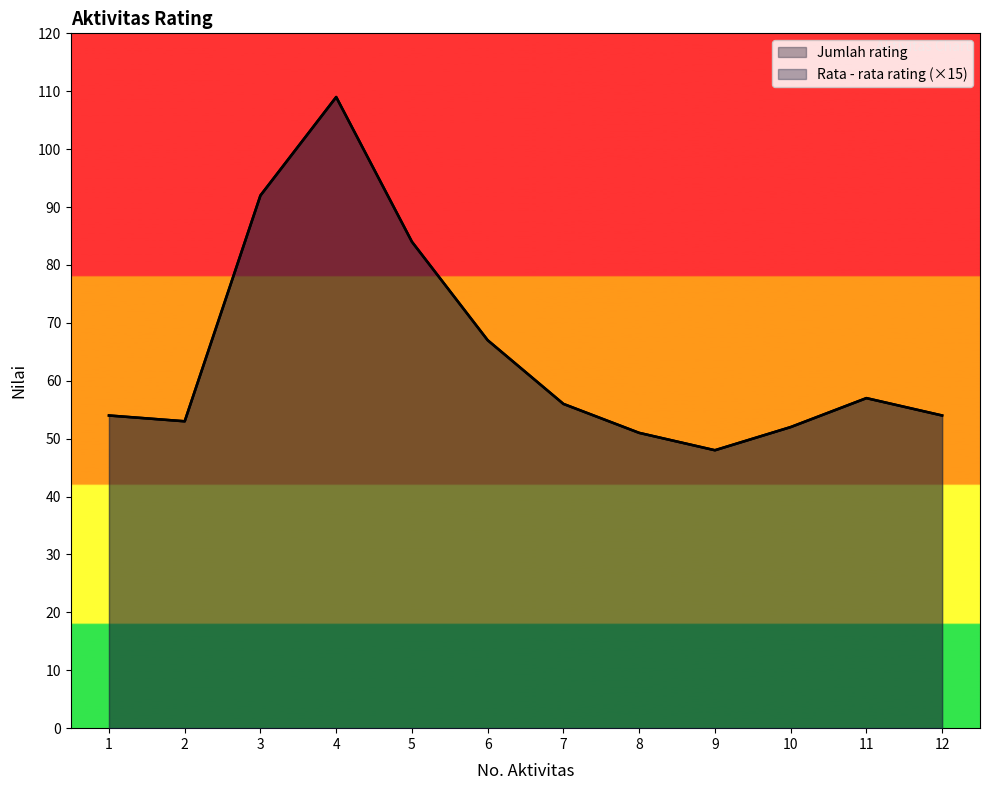

The value of Rata - rata rating at 10 is 33. True or false?

False